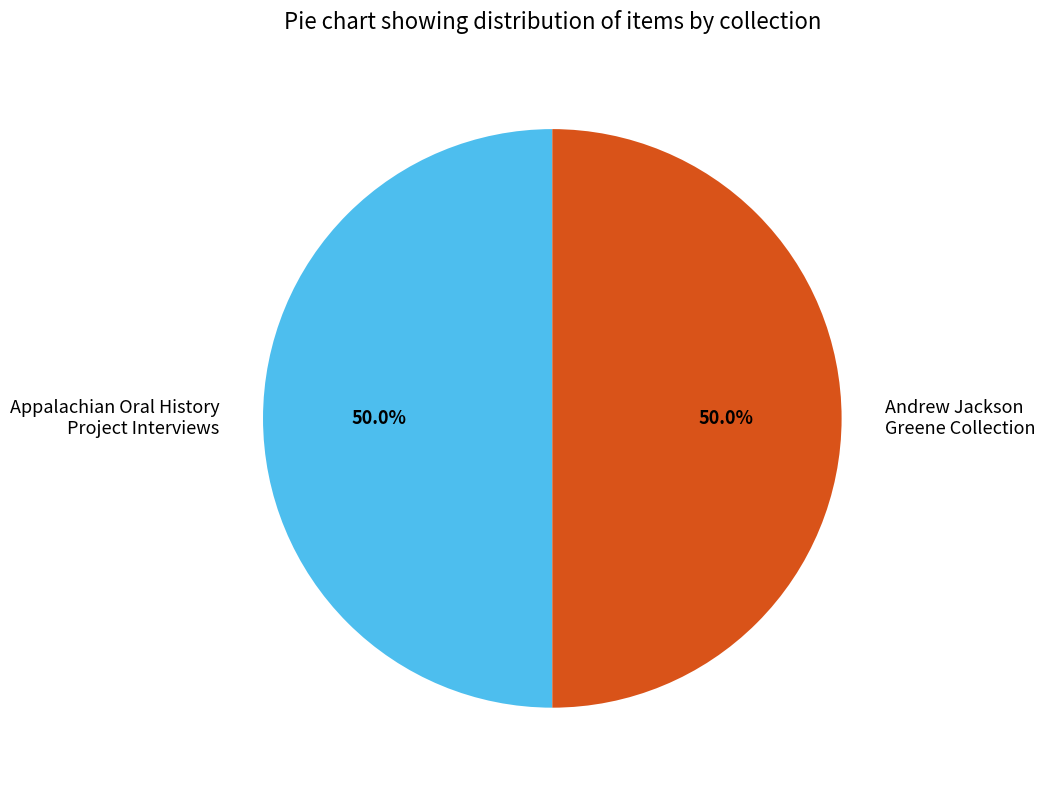

Combined, do Andrew Jackson Greene Collection and Appalachian Oral History Project Interviews account for over 50%?

Yes